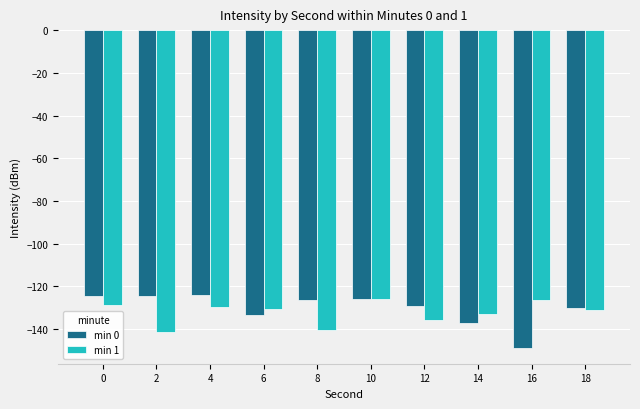

What is the difference between the maximum and second lowest values in the min 1 series?

14.5